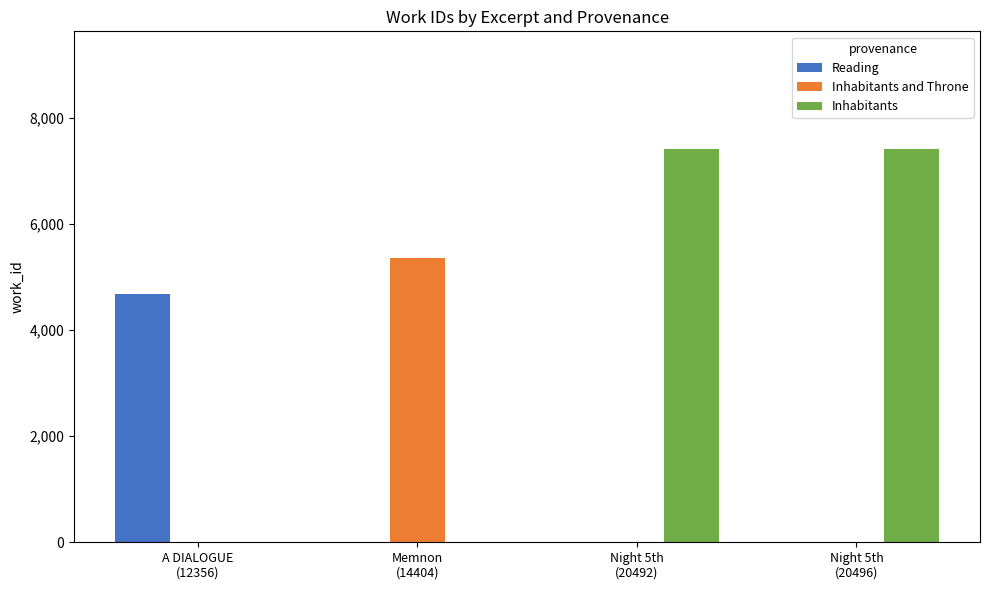

Which series changed the most between A DIALOGUE
(12356) and Memnon
(14404)?

Inhabitants and Throne